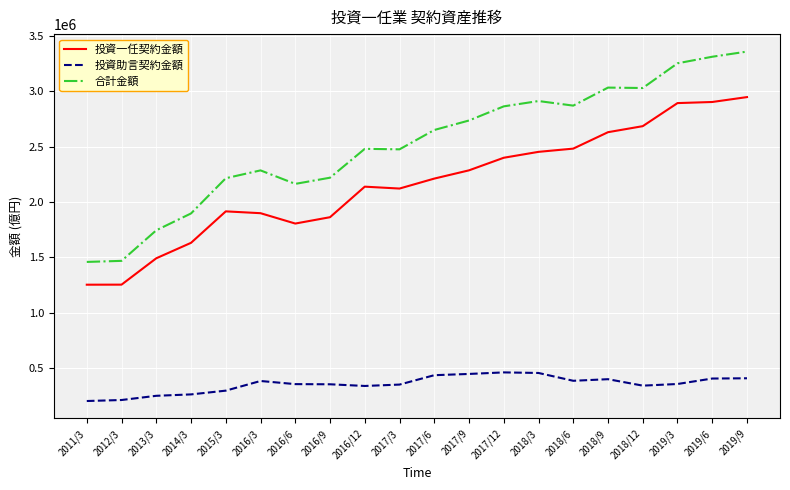

How many distinct data groups are displayed?

3